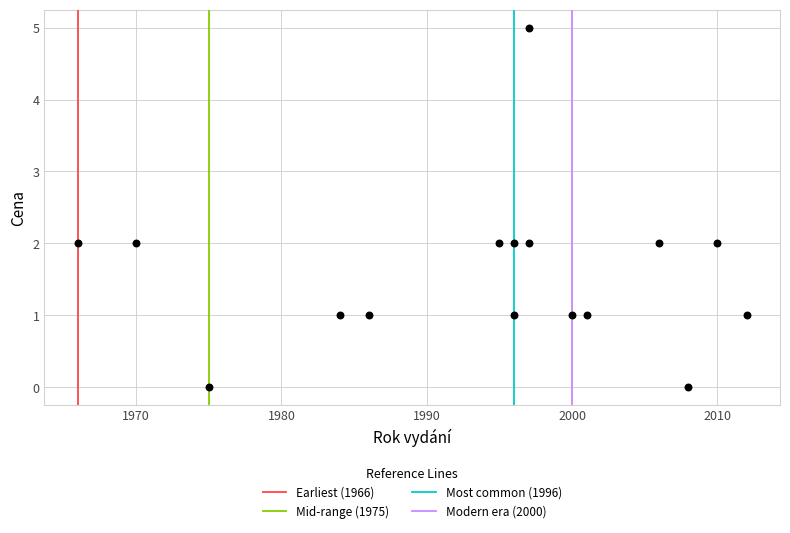

What is the range of X values (max minus min)?

46